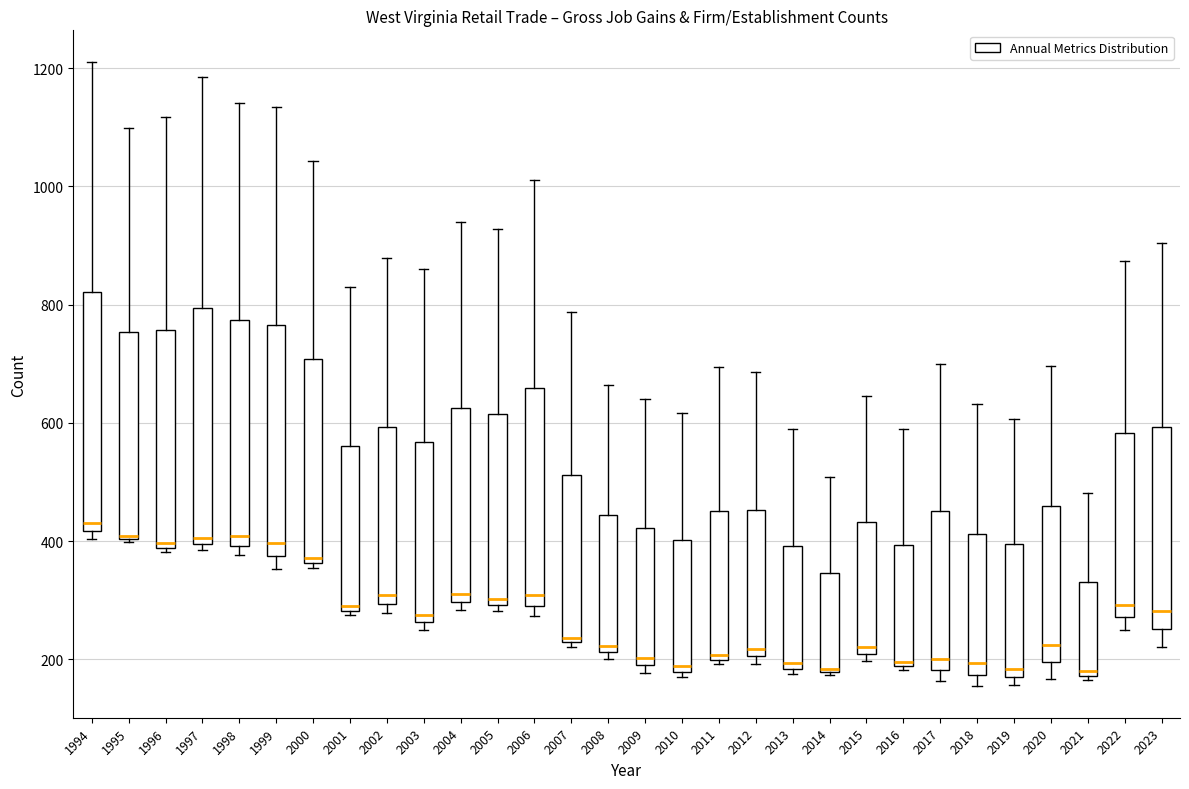

Reading left to right, read every box against the y-axis: the position of its median line, the range the box covers, and the ends of its whiskers. The values are not printed on the chart, so give them approximately, as read against the axis.

1994: median 440, box 420 to 820, whiskers 400 to 1220
1995: median 400, box 400 to 760, whiskers 400 to 1100
1996: median 400, box 380 to 760, whiskers 380 (just below the box's lower edge) to 1120
1997: median 400 (just above the box's lower edge), box 400 to 800, whiskers 380 to 1180
1998: median 400 (just above the box's lower edge), box 400 to 780, whiskers 380 to 1140
1999: median 400, box 380 to 760, whiskers 360 to 1140
2000: median 380, box 360 to 700, whiskers 360 (just below the box's lower edge) to 1040
2001: median 300, box 280 to 560, whiskers 280 (just below the box's lower edge) to 840
2002: median 300 (just above the box's lower edge), box 300 to 600, whiskers 280 to 880
2003: median 280, box 260 to 560, whiskers 260 (just below the box's lower edge) to 860
2004: median 320, box 300 to 620, whiskers 280 to 940
2005: median 300 (just above the box's lower edge), box 300 to 620, whiskers 280 to 920
2006: median 300 (just above the box's lower edge), box 300 to 660, whiskers 280 to 1020
2007: median 240, box 220 to 520, whiskers 220 (just below the box's lower edge) to 780
2008: median 220 (just above the box's lower edge), box 220 to 440, whiskers 200 to 660
2009: median 200 (just above the box's lower edge), box 200 to 420, whiskers 180 to 640
2010: median 180 (just above the box's lower edge), box 180 to 400, whiskers 180 (just below the box's lower edge) to 620
2011: median 200 (just above the box's lower edge), box 200 to 460, whiskers 200 (just below the box's lower edge) to 700
2012: median 220, box 200 to 460, whiskers 200 (just below the box's lower edge) to 680
2013: median 200, box 180 to 400, whiskers 180 (just below the box's lower edge) to 580
2014: median 180, box 180 to 340, whiskers 180 to 500
2015: median 220, box 200 to 440, whiskers 200 (just below the box's lower edge) to 640
2016: median 200, box 180 to 400, whiskers 180 (just below the box's lower edge) to 600
2017: median 200, box 180 to 460, whiskers 160 to 700
2018: median 200, box 180 to 420, whiskers 160 to 640
2019: median 180, box 160 to 400, whiskers 160 (just below the box's lower edge) to 600
2020: median 220, box 200 to 460, whiskers 160 to 700
2021: median 180 (just above the box's lower edge), box 180 to 340, whiskers 160 to 480
2022: median 300, box 280 to 580, whiskers 260 to 880
2023: median 280, box 260 to 600, whiskers 220 to 900